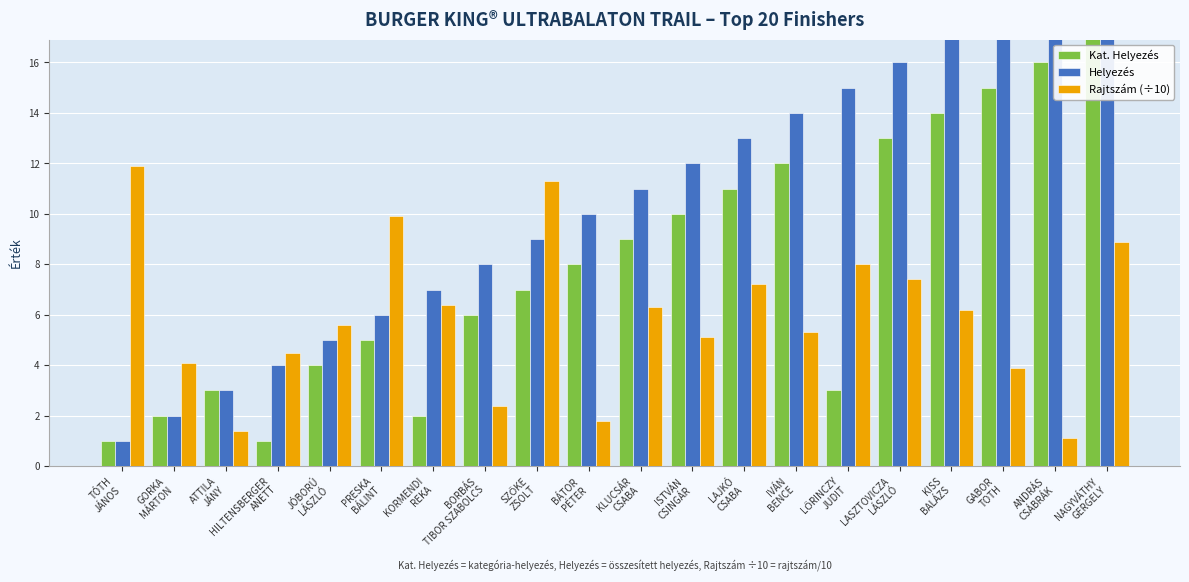

Reading left to right, what are all the values shown in this chart?

Kat. Helyezés: TÓTH
JÁNOS=1.0	GORKA
MÁRTON=2.0	ATTILA
JÁNY=3.0	HILTENSBERGER
ANETT=1.0	JÓBORÚ
LÁSZLÓ=4.0	PRESKA
BÁLINT=5.0	KORMENDI
REKA=2.0	BORBÁS
TIBOR SZABOLCS=6.0	SZŐKE
ZSOLT=7.0	BÁTOR
PÉTER=8.0	KLUCSÁR
CSABA=9.0	ISTVÁN
CSINGÁR=10.0	LAJKÓ
CSABA=11.0	IVÁN
BENCE=12.0	LŐRINCZY
JUDIT=3.0	LASZTOVICZA
LÁSZLÓ=13.0	KISS
BALÁZS=14.0	GABOR
TOTH=15.0	ANDRÁS
CSÁBRÁK=16.0	NAGYVÁTHY
GERGELY=17.0
Helyezés: TÓTH
JÁNOS=1.0	GORKA
MÁRTON=2.0	ATTILA
JÁNY=3.0	HILTENSBERGER
ANETT=4.0	JÓBORÚ
LÁSZLÓ=5.0	PRESKA
BÁLINT=6.0	KORMENDI
REKA=7.0	BORBÁS
TIBOR SZABOLCS=8.0	SZŐKE
ZSOLT=9.0	BÁTOR
PÉTER=10.0	KLUCSÁR
CSABA=11.0	ISTVÁN
CSINGÁR=12.0	LAJKÓ
CSABA=13.0	IVÁN
BENCE=14.0	LŐRINCZY
JUDIT=15.0	LASZTOVICZA
LÁSZLÓ=16.0	KISS
BALÁZS=17.0	GABOR
TOTH=18.0	ANDRÁS
CSÁBRÁK=19.0	NAGYVÁTHY
GERGELY=20.0
Rajtszám (÷10): TÓTH
JÁNOS=11.9	GORKA
MÁRTON=4.1	ATTILA
JÁNY=1.4	HILTENSBERGER
ANETT=4.5	JÓBORÚ
LÁSZLÓ=5.6	PRESKA
BÁLINT=9.9	KORMENDI
REKA=6.4	BORBÁS
TIBOR SZABOLCS=2.4	SZŐKE
ZSOLT=11.3	BÁTOR
PÉTER=1.8	KLUCSÁR
CSABA=6.3	ISTVÁN
CSINGÁR=5.1	LAJKÓ
CSABA=7.2	IVÁN
BENCE=5.3	LŐRINCZY
JUDIT=8.0	LASZTOVICZA
LÁSZLÓ=7.4	KISS
BALÁZS=6.2	GABOR
TOTH=3.9	ANDRÁS
CSÁBRÁK=1.1	NAGYVÁTHY
GERGELY=8.9